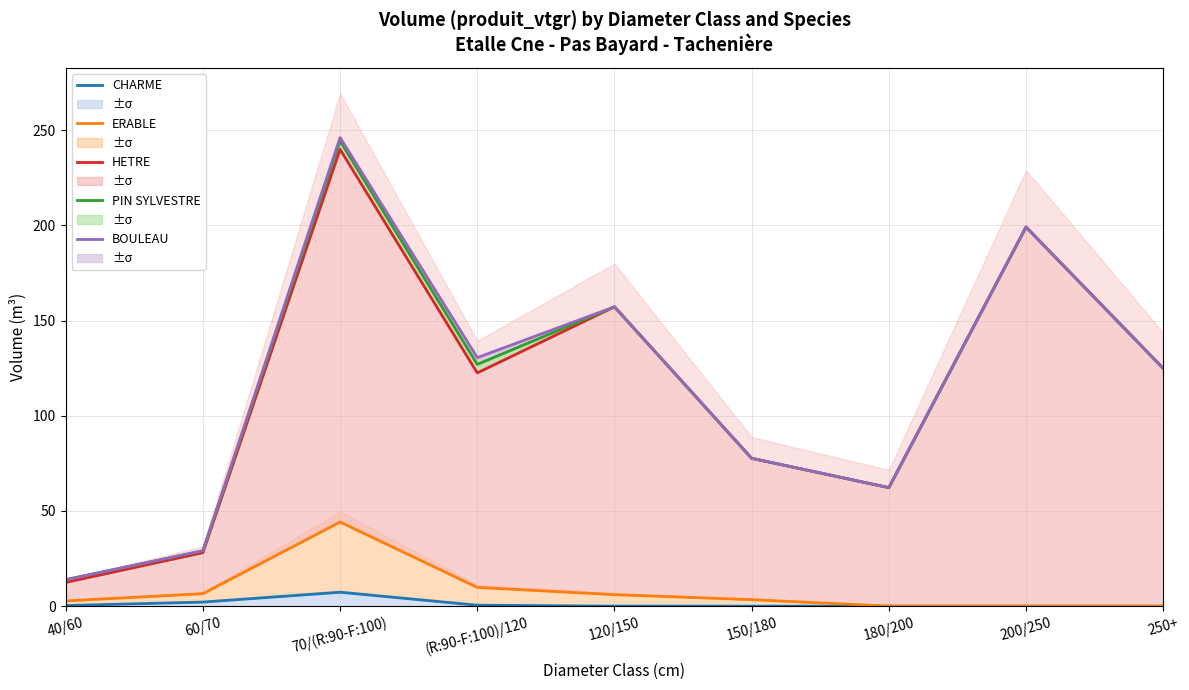

What are all the series names shown in the legend?

CHARME, ERABLE, HETRE, PIN SYLVESTRE, BOULEAU